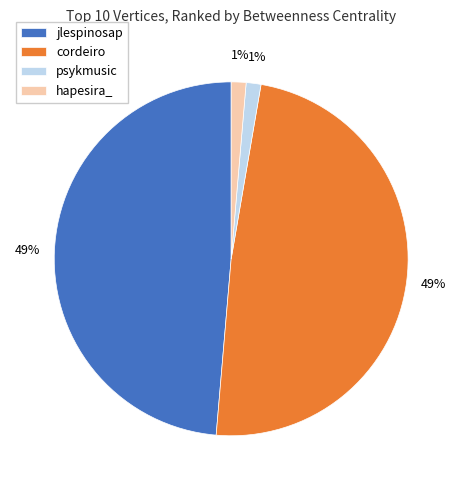

True or false: psykmusic accounts for 1% of the total.

True